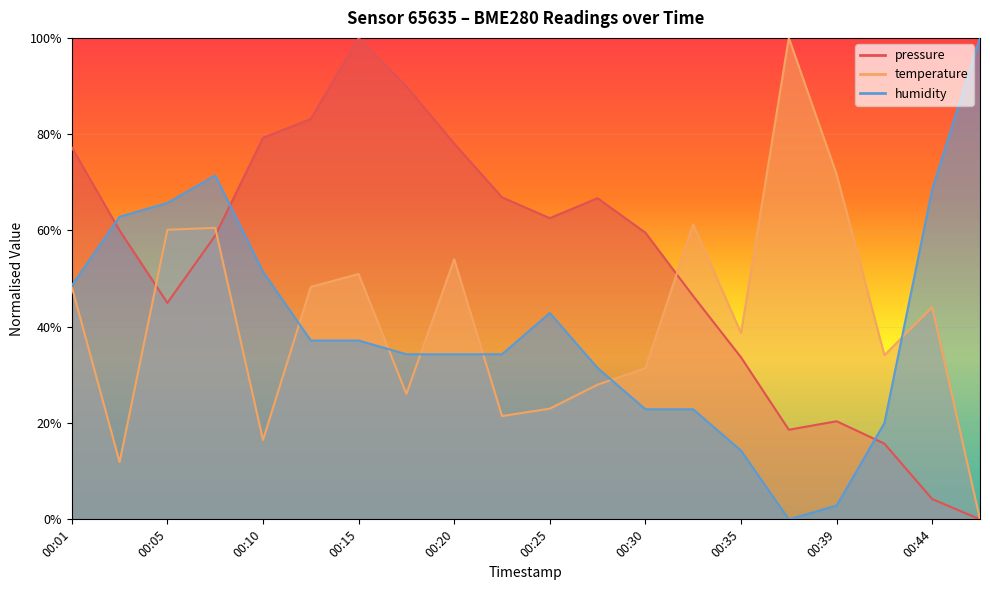

Which series changed the most between 00:05 and 00:39?

humidity